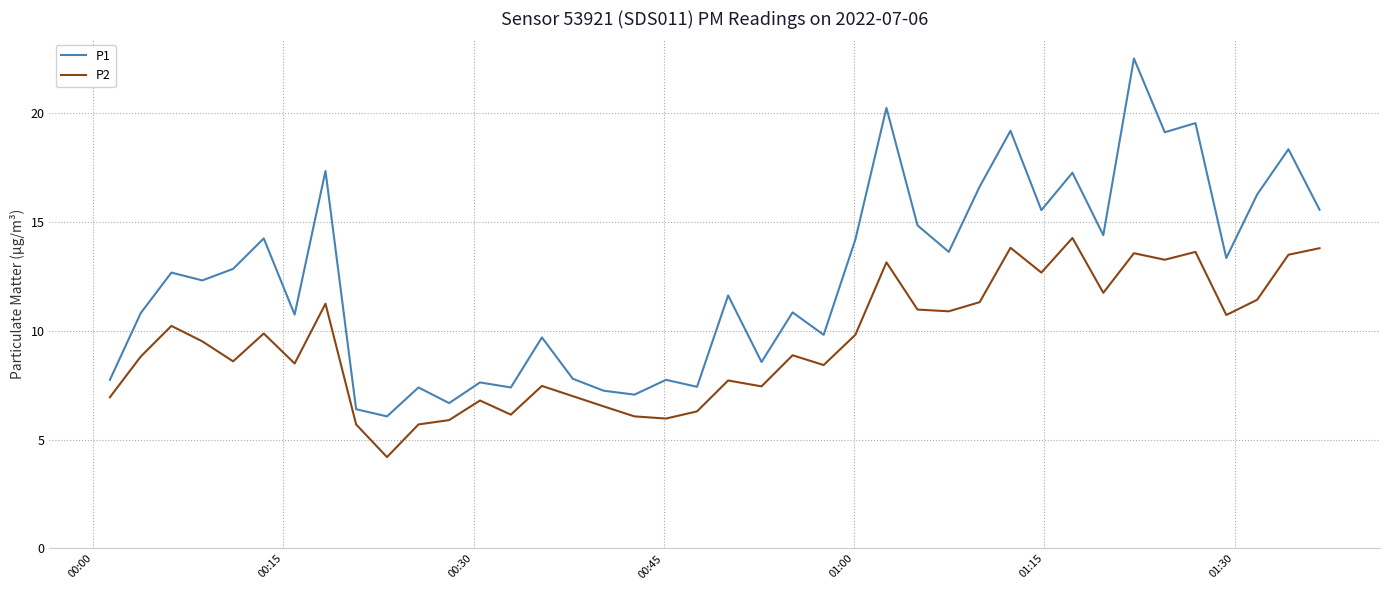

What is the greatest value displayed?

22.5